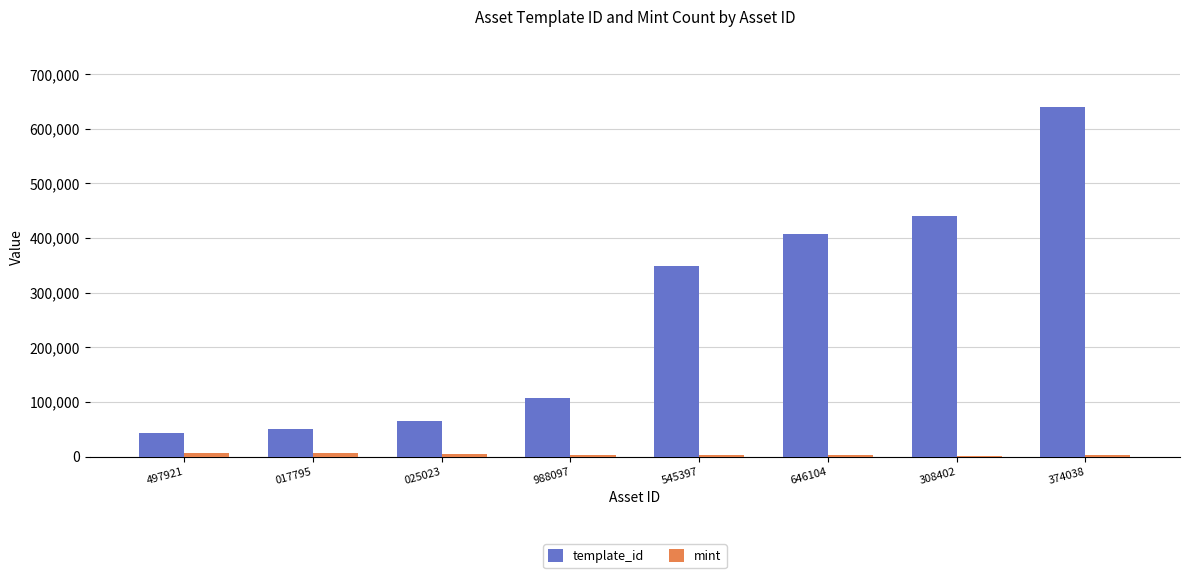

True or false: template_id has a value of 20941 at 025023.

False